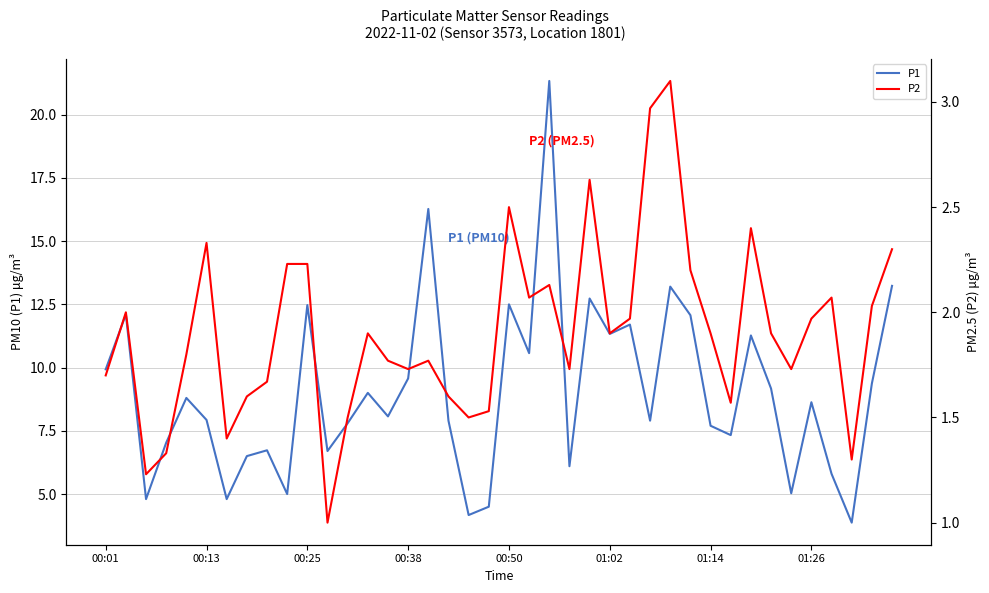

What are all the series names shown in the legend?

P1, P2